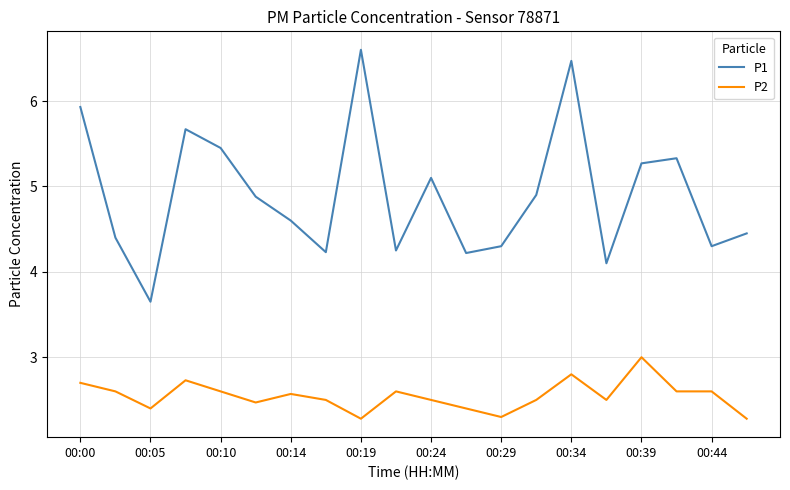

List the series in order of their peak value, lowest first.

P2, P1